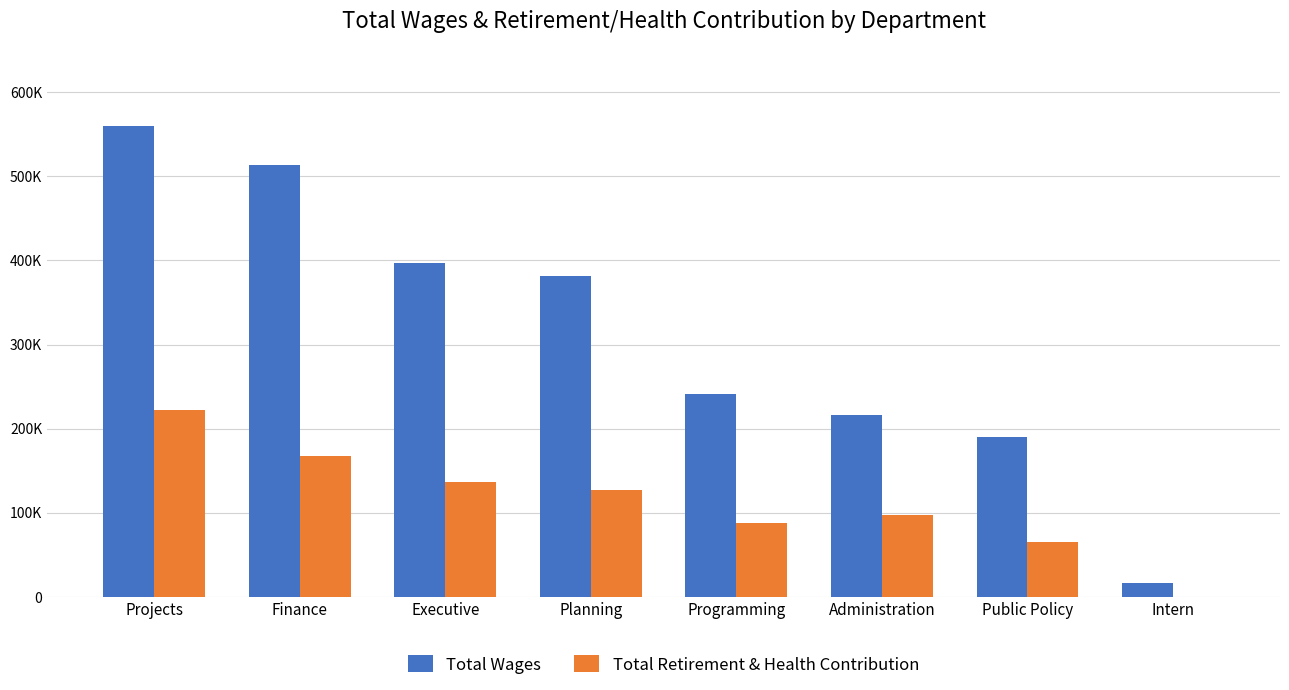

Rank the series at Projects from highest to lowest value.

Total Wages, Total Retirement & Health Contribution